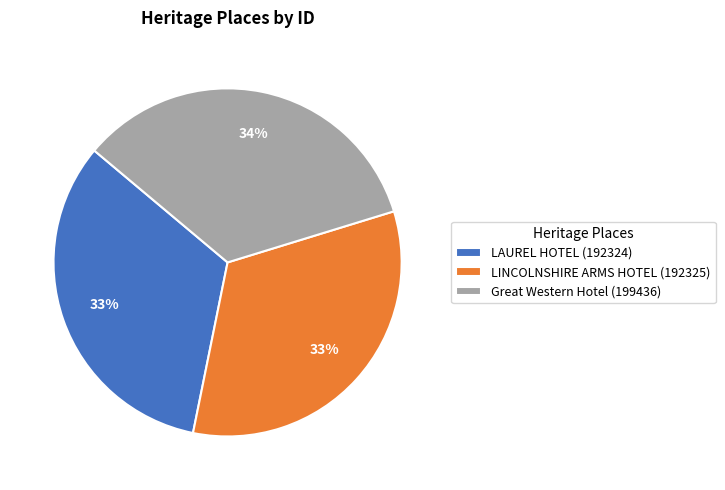

Is there a majority slice in this chart?

No